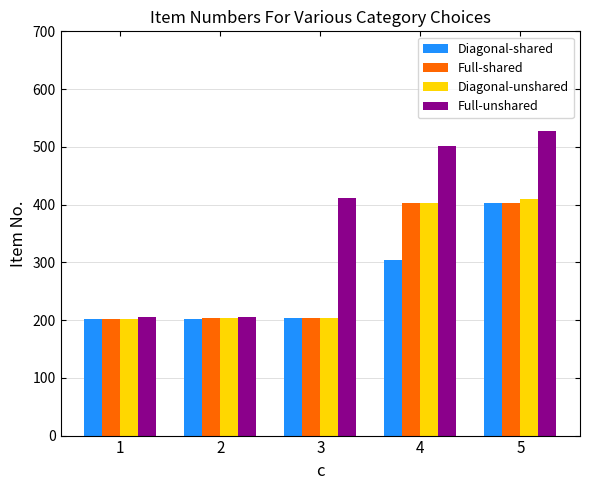

Does the chart contain stacked bars?

No